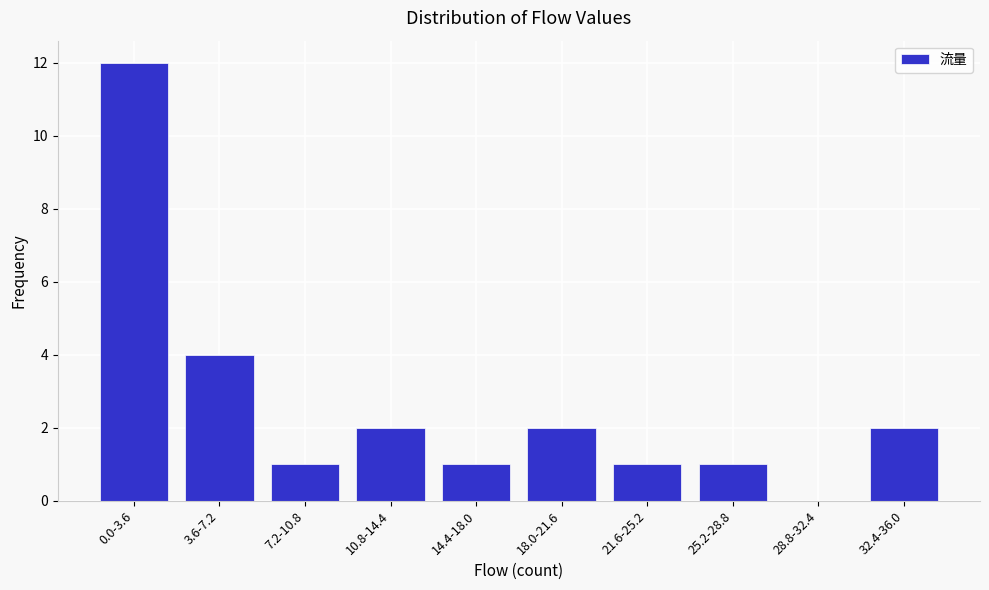

Reading left to right, extract all data points from this chart.

0.0-3.6=12	3.6-7.2=4	7.2-10.8=1	10.8-14.4=2	14.4-18.0=1	18.0-21.6=2	21.6-25.2=1	25.2-28.8=1	28.8-32.4=0	32.4-36.0=2